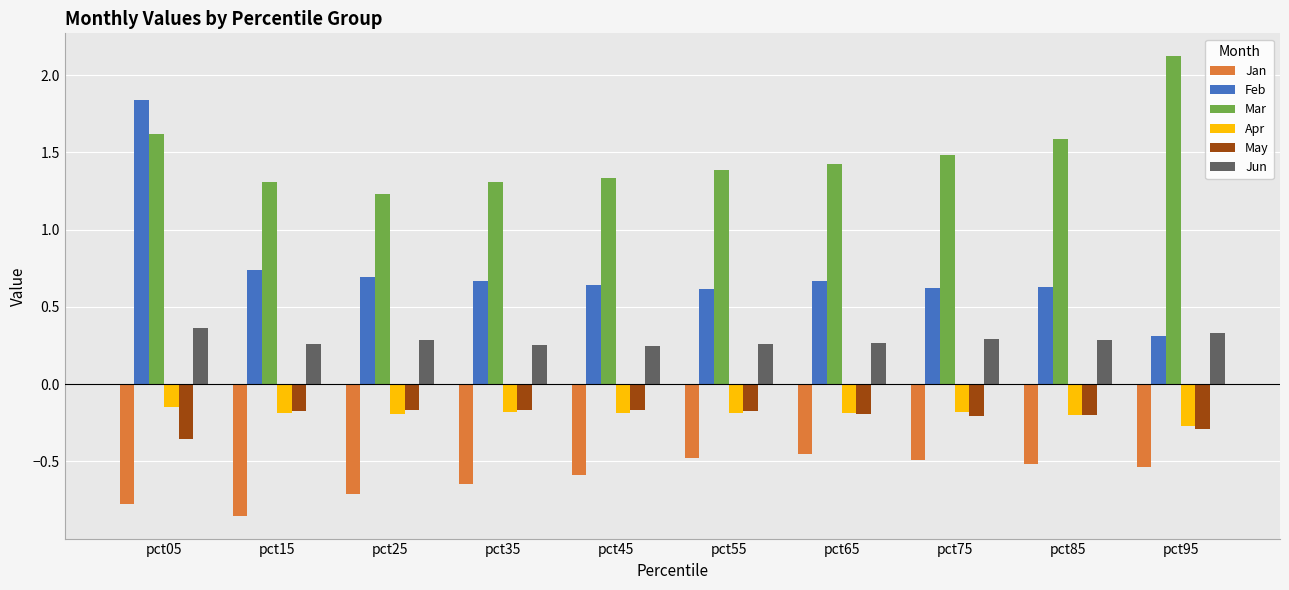

Between pct85 and pct95, which series saw the biggest shift?

Mar